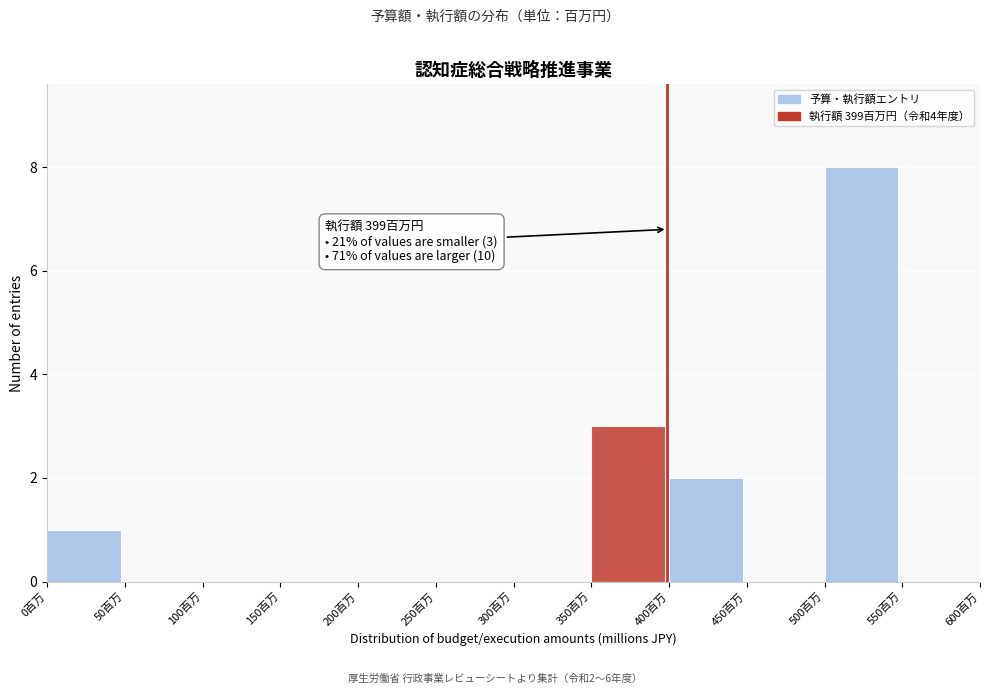

Which range on the x-axis has the tallest bar?

500 to 550